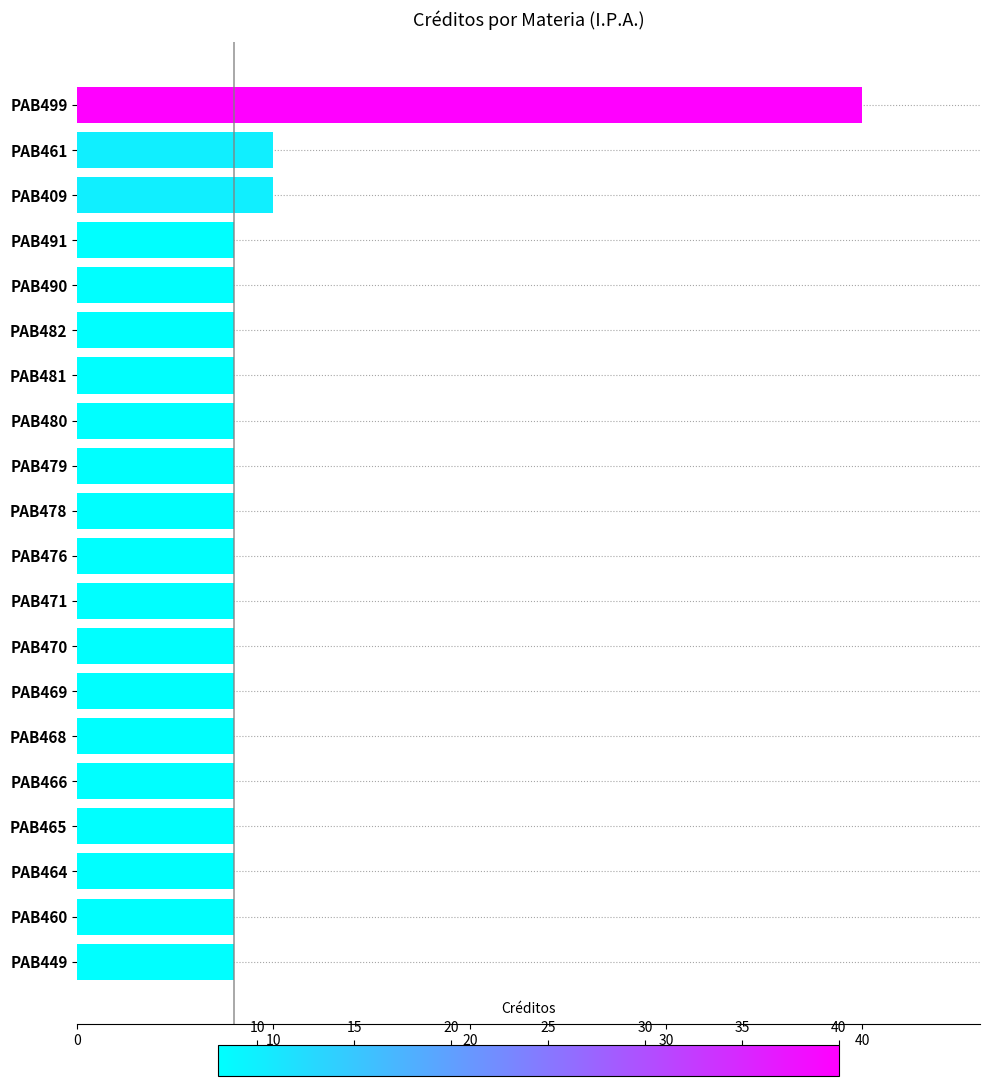

What is the label of the 1st bar from the top?

PAB499